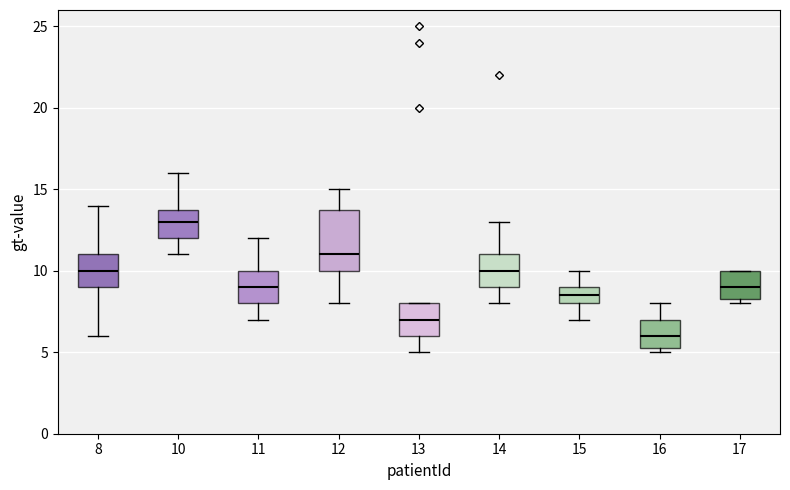

Reading left to right, read every box against the y-axis: the position of its median line, the range the box covers, and the ends of its whiskers. The values are not printed on the chart, so give them approximately, as read against the axis.

8: median 10.0, box 9.0 to 11.0, whiskers 6.0 to 14.0
10: median 13.0, box 12.0 to 14.0, whiskers 11.0 to 16.0
11: median 9.0, box 8.0 to 10.0, whiskers 7.0 to 12.0
12: median 11.0, box 10.0 to 14.0, whiskers 8.0 to 15.0
13: median 7.0, box 6.0 to 8.0, whiskers 5.0 to 8.0
14: median 10.0, box 9.0 to 11.0, whiskers 8.0 to 13.0
15: median 8.5, box 8.0 to 9.0, whiskers 7.0 to 10.0
16: median 6.0, box 5.5 to 7.0, whiskers 5.0 to 8.0
17: median 9.0, box 8.5 to 10.0, whiskers 8.0 to 10.0